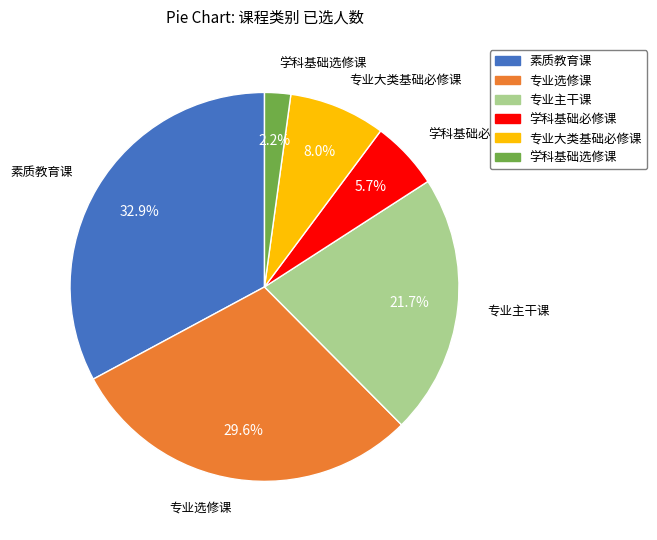

What percentage is NOT represented by 学科基础必修课?

94.3%